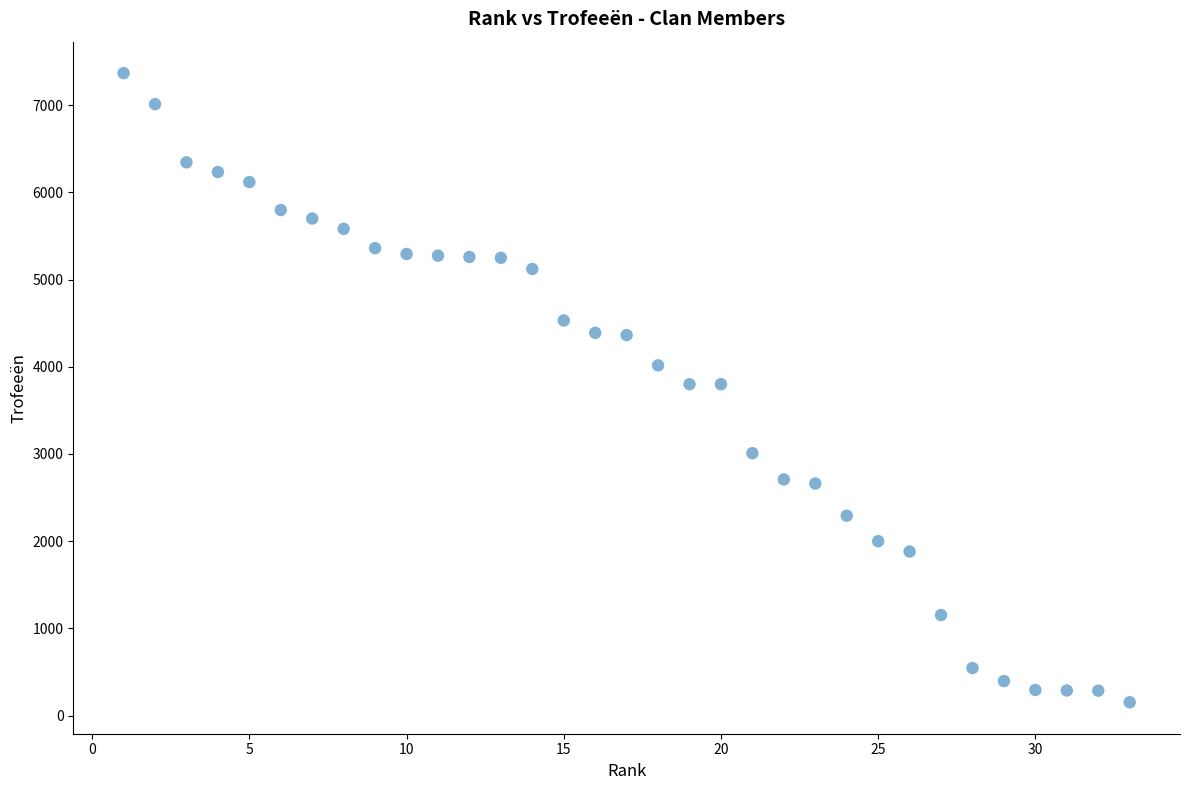

What is the range of X values (max minus min)?

32